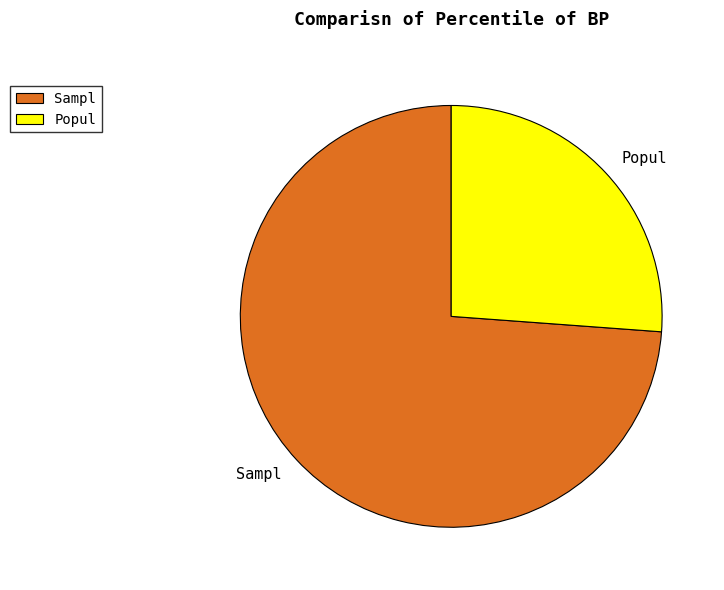

Which slice is the largest?

Sampl